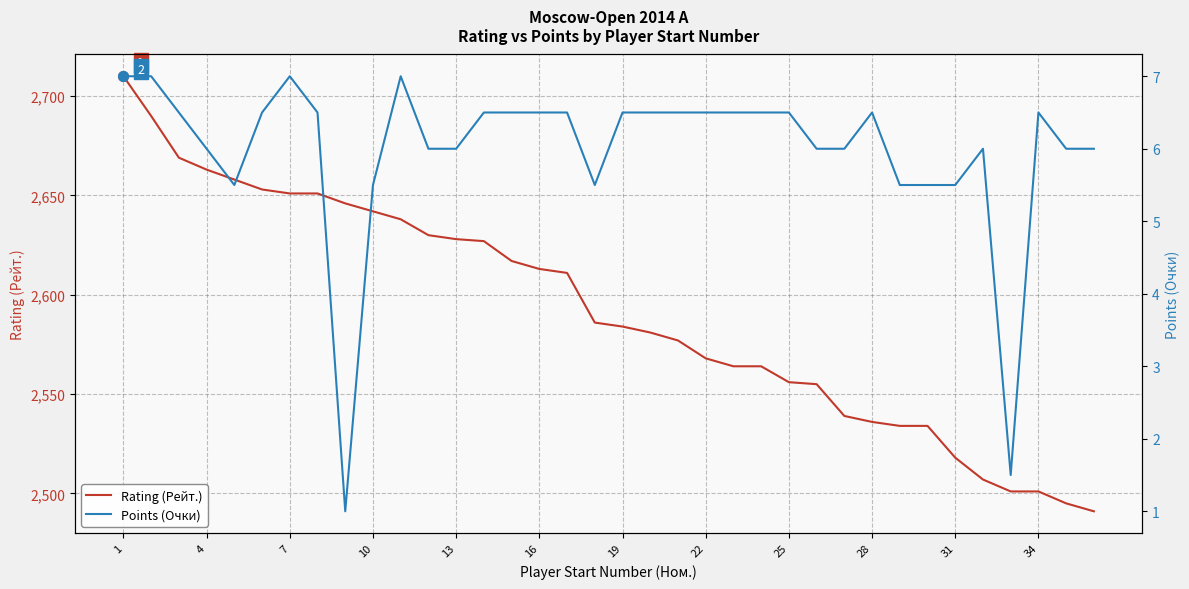

True or false: Points (Очки) and Rating (Рейт.) intersect in this chart.

False